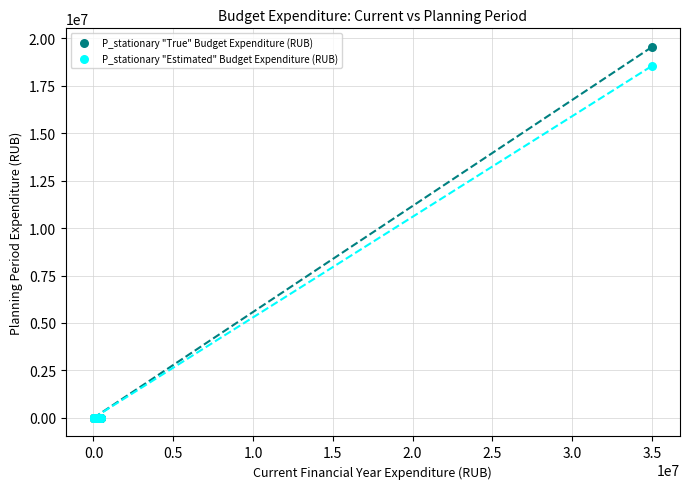

Across all series, what Y value is closest to 9771650?

18545500.0